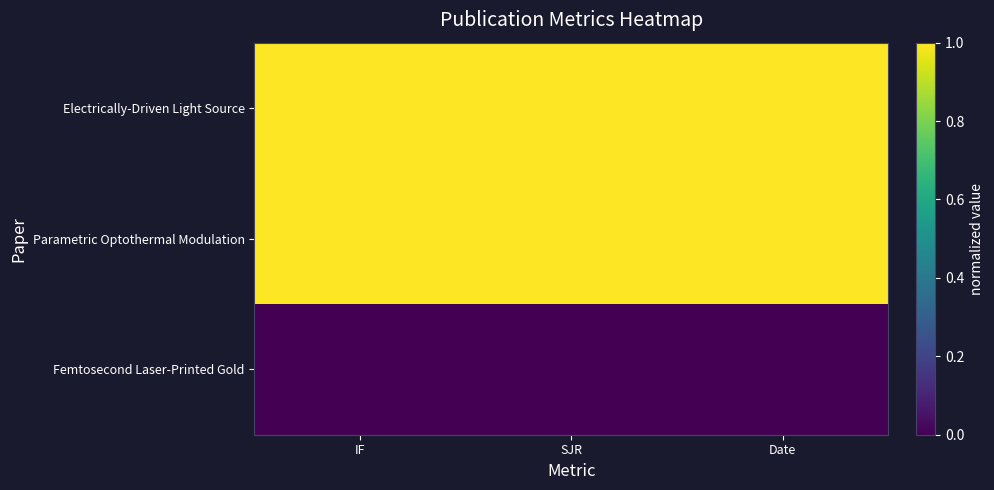

Rank the series at SJR from lowest to highest value.

Femtosecond Laser-Printed Gold, Electrically-Driven Light Source, Parametric Optothermal Modulation